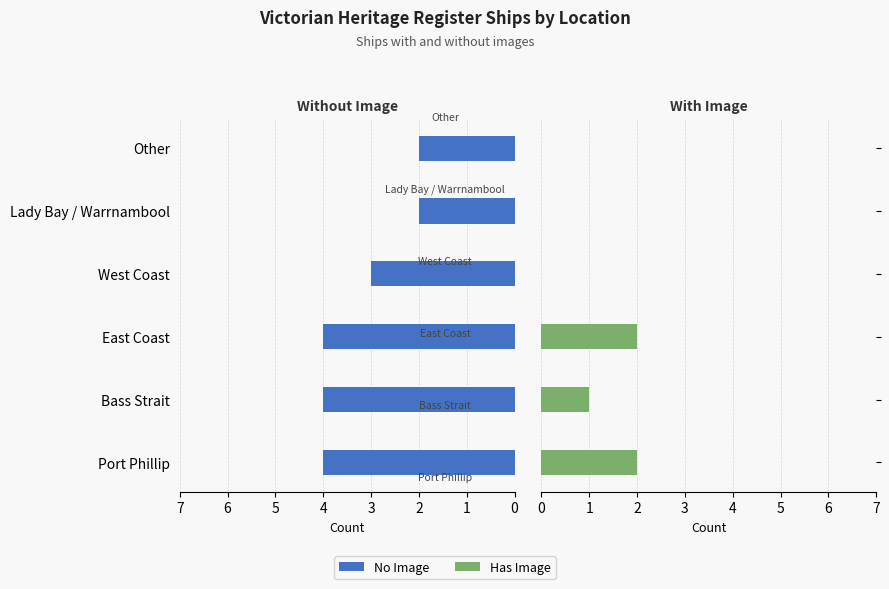

What is the greatest value displayed?

4